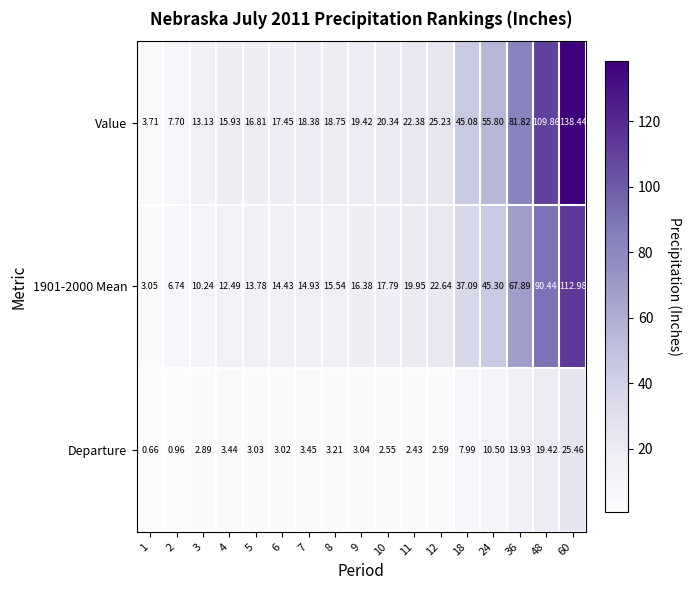

Which series has the largest range (max minus min)?

Value